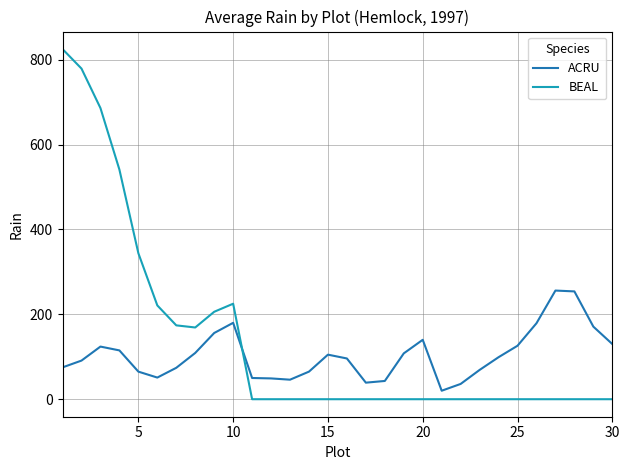

What is the highest value of the ACRU series?

256